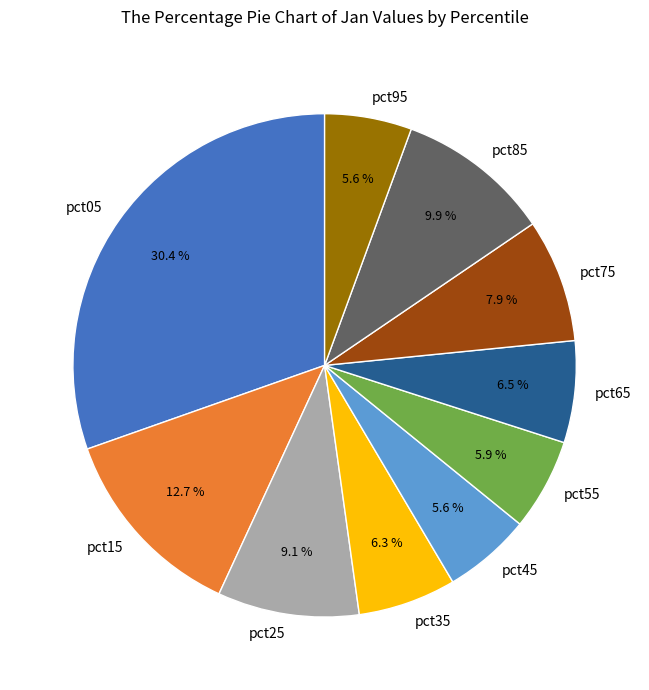

Count the number of slices in the pie.

10